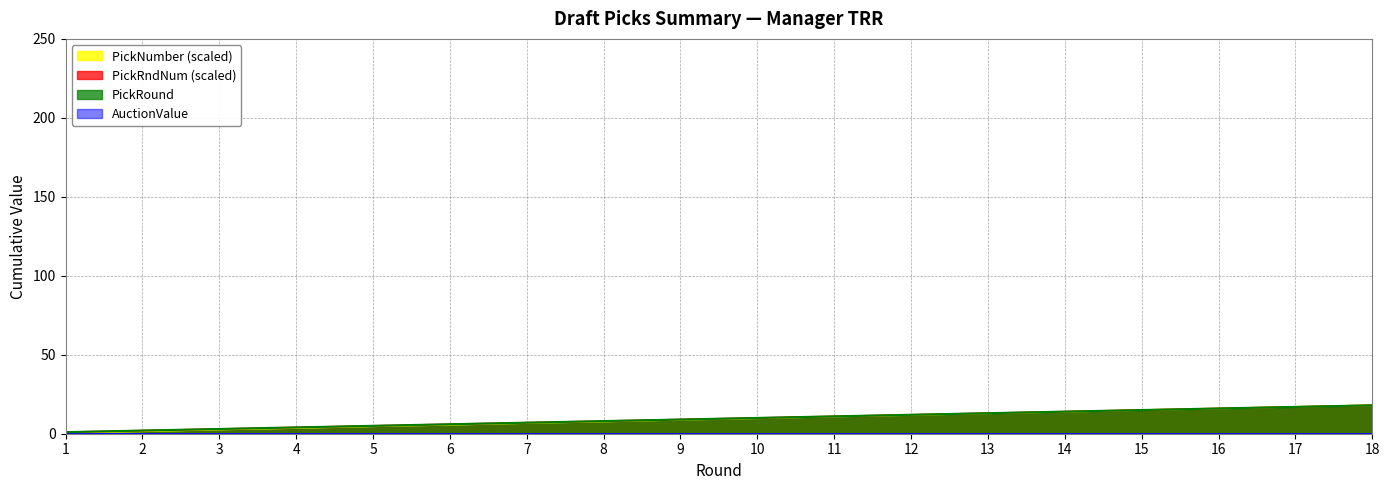

What is the sum of the PickNumber values at 9 and 16?

24.8